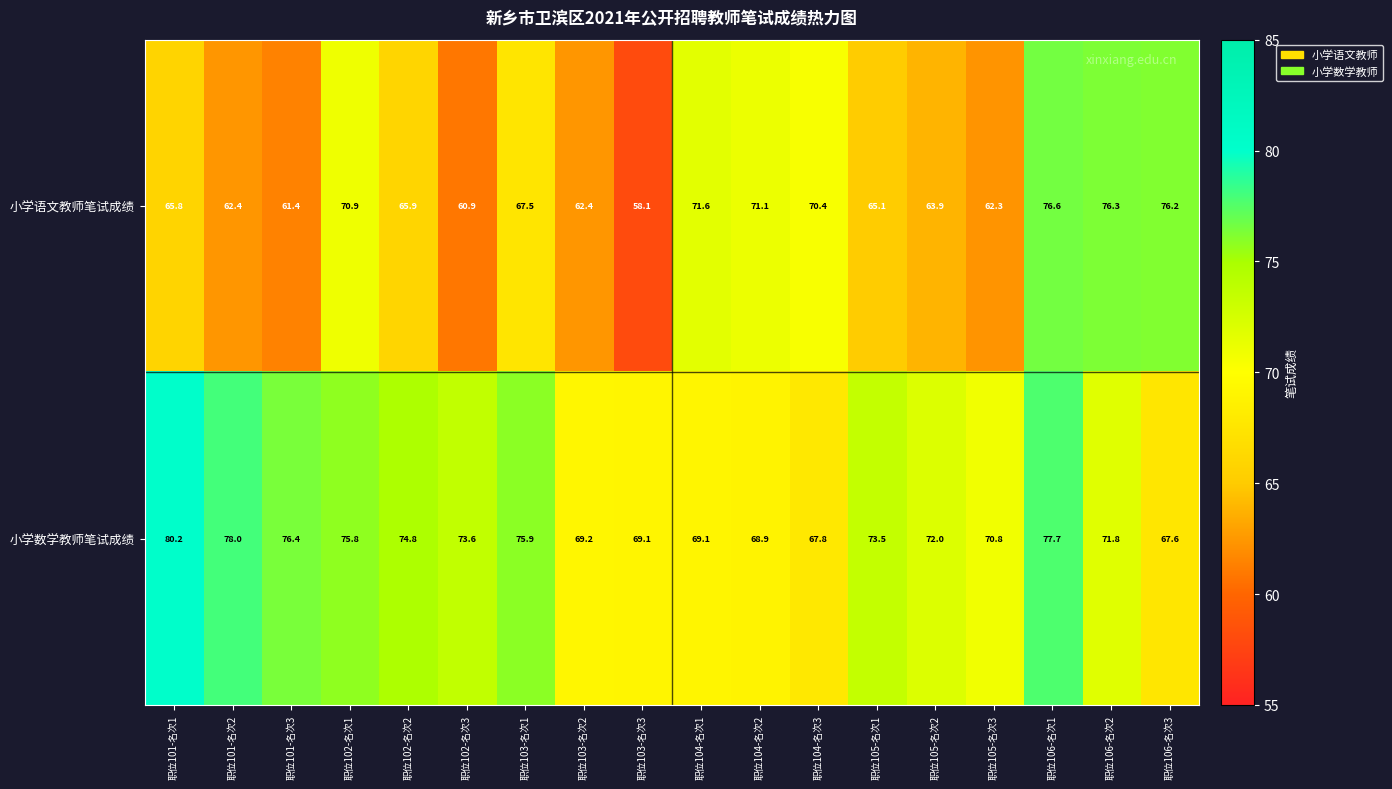

At which category is the sum across all series the highest?

职位106-名次1